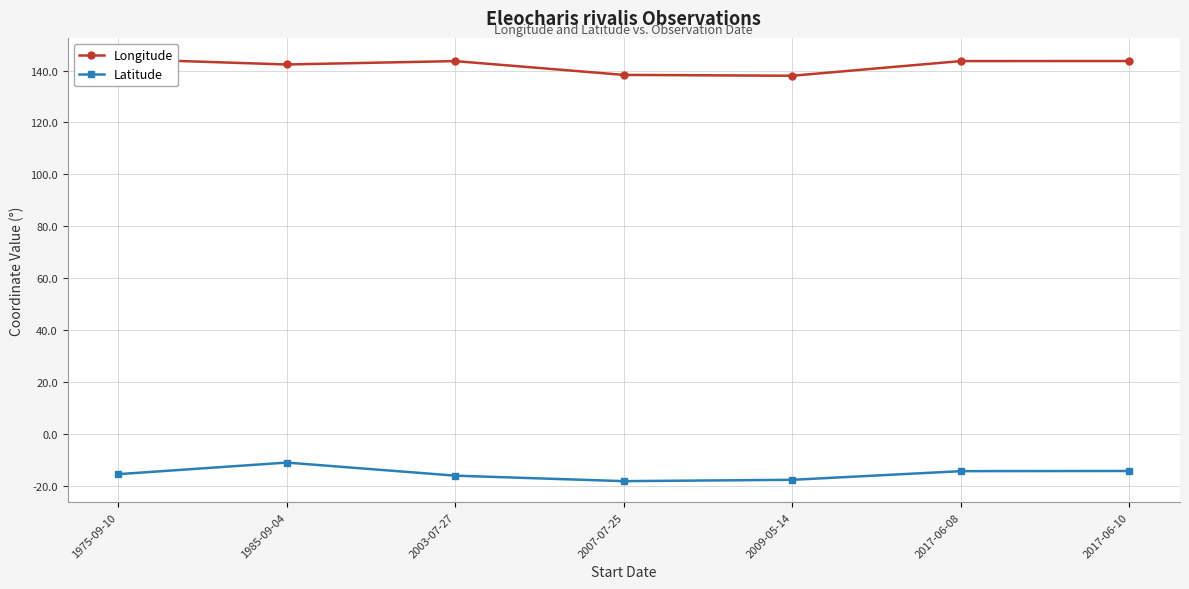

What is the maximum value shown in the chart?

144.5